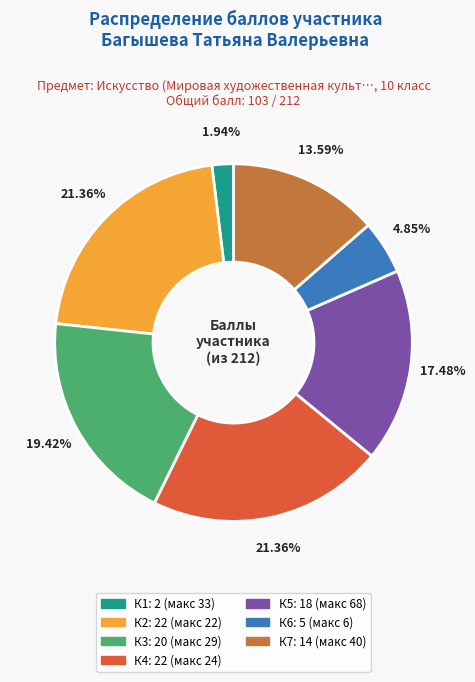

Approximately how many times larger is the value at К2 compared to К3?

1.1